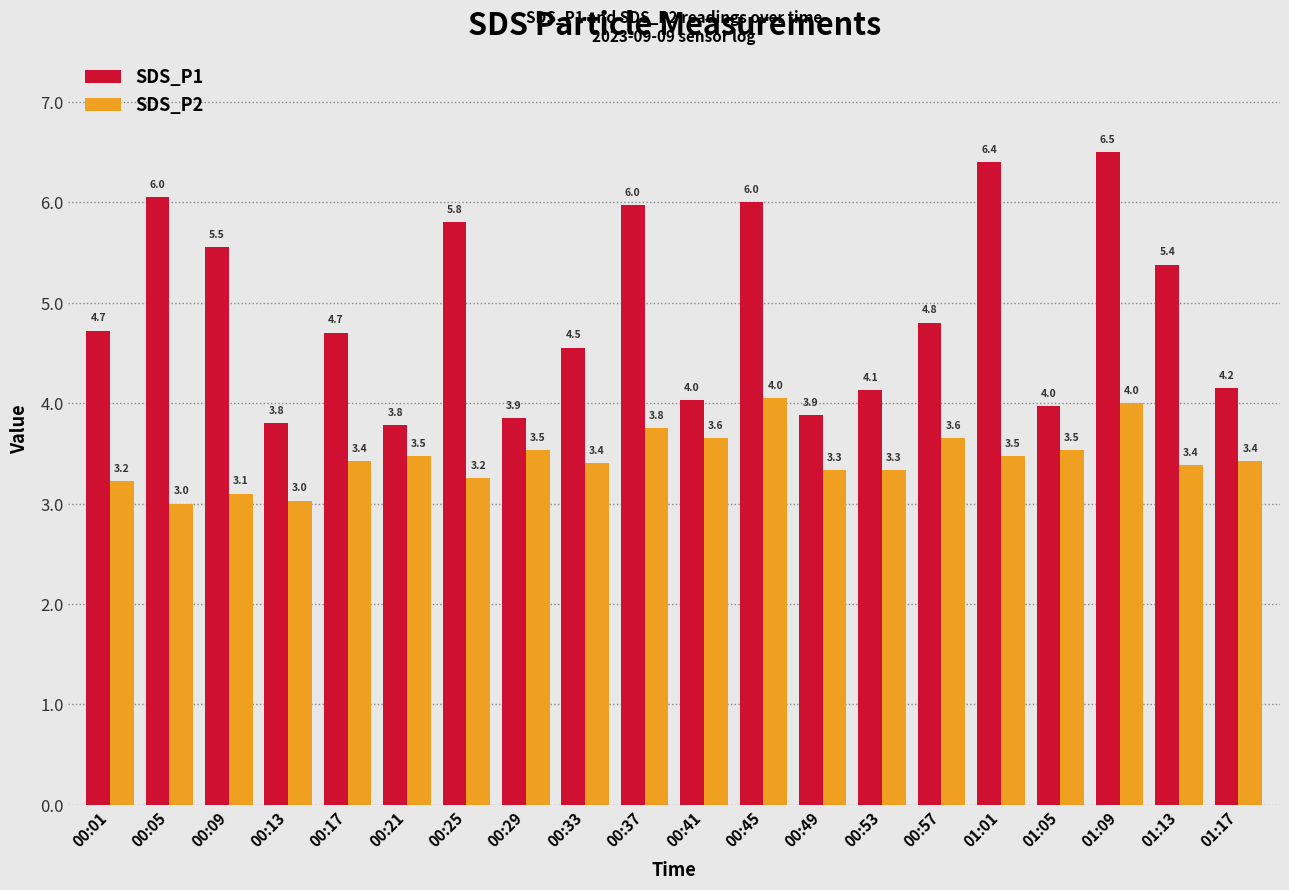

Which series has the largest total across all categories?

SDS_P1